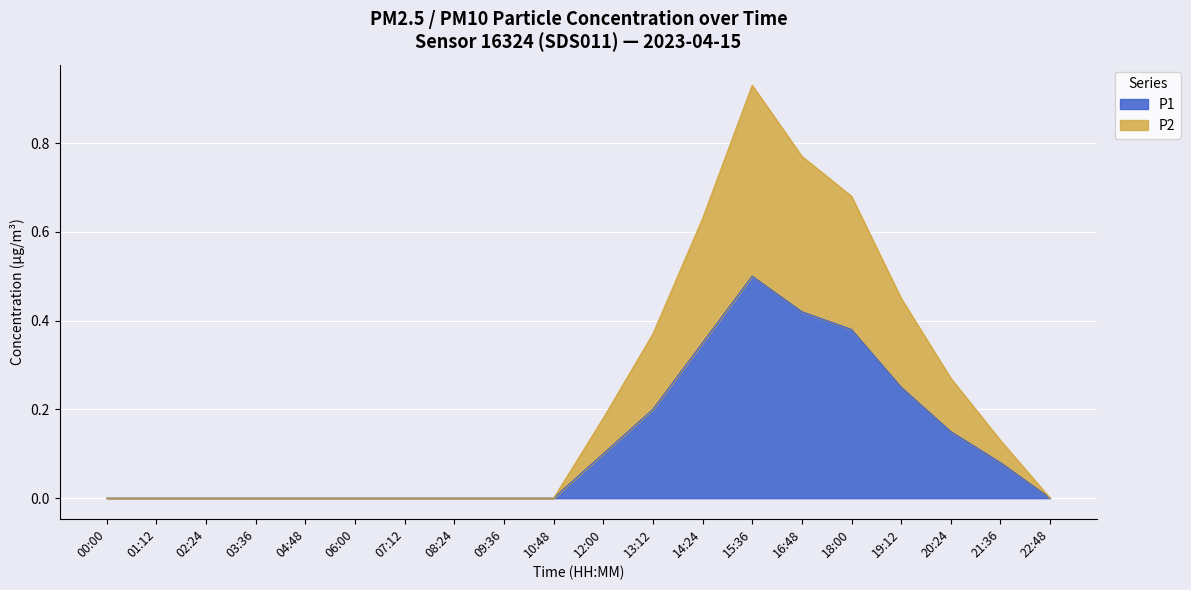

How many positive values does the P2 series have?

9